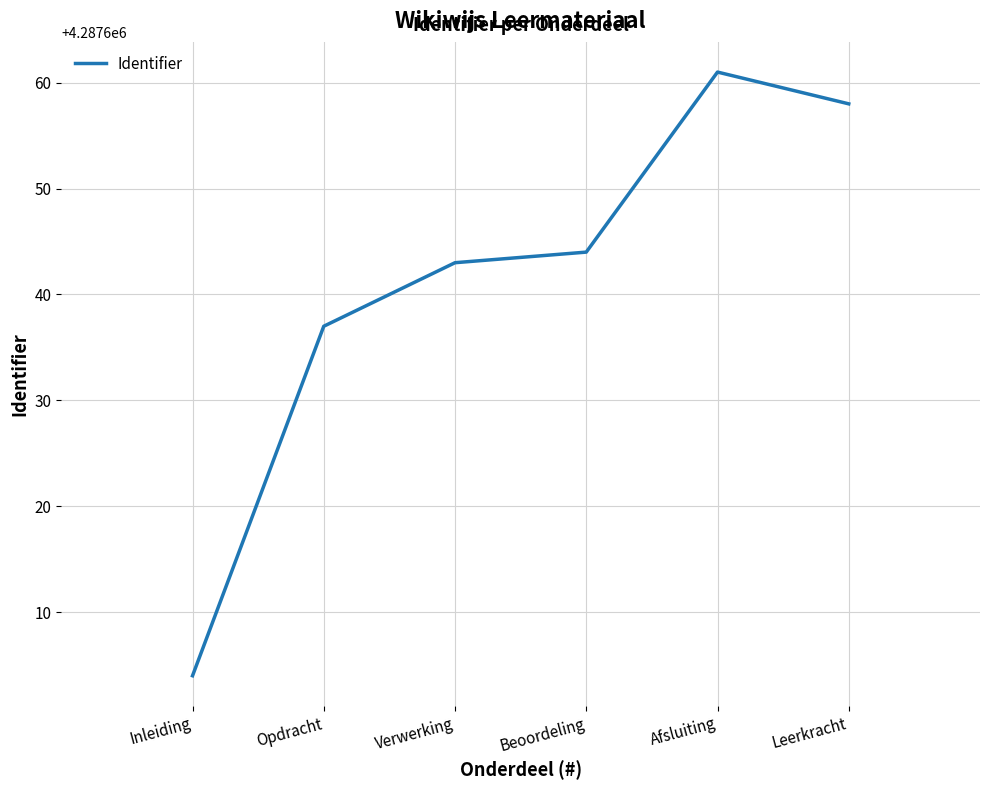

What position from the left is Leerkracht?

6